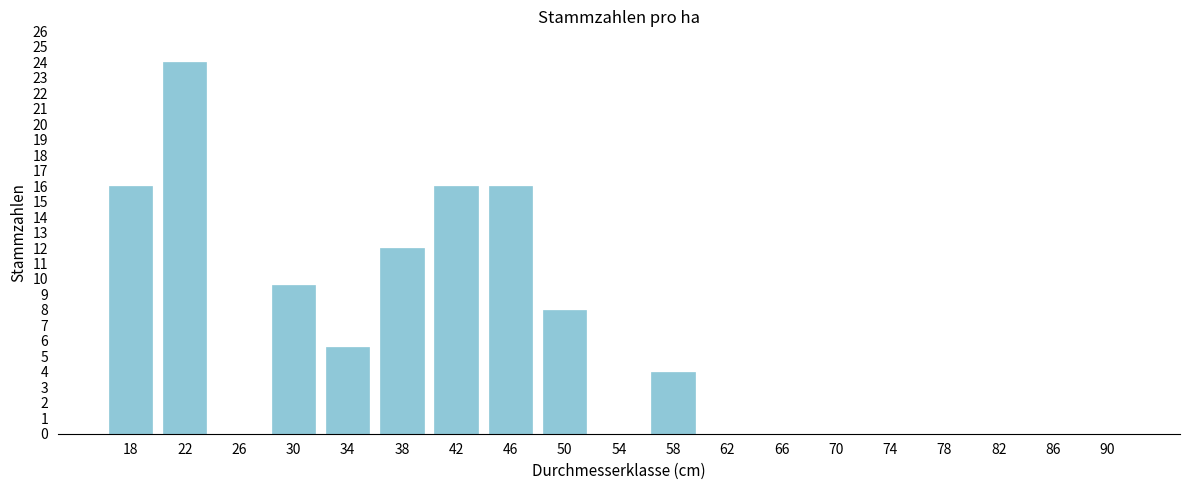

Reading left to right, extract all data points from this chart.

18=16.0	22=24.0	26=0.0	30=9.6	34=5.6	38=12.0	42=16.0	46=16.0	50=8.0	54=0.0	58=4.0	62=0.0	66=0.0	70=0.0	74=0.0	78=0.0	82=0.0	86=0.0	90=0.0